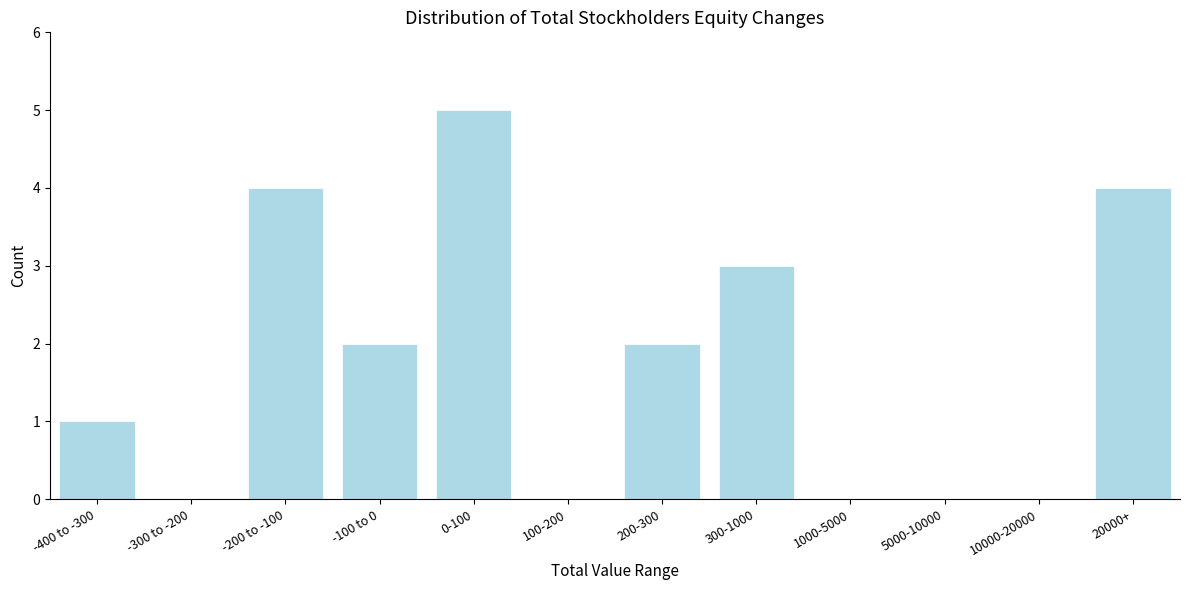

Reading right to left, transcribe all the data shown in this chart.

20000+=4	10000-20000=0	5000-10000=0	1000-5000=0	300-1000=3	200-300=2	100-200=0	0-100=5	-100 to 0=2	-200 to -100=4	-300 to -200=0	-400 to -300=1